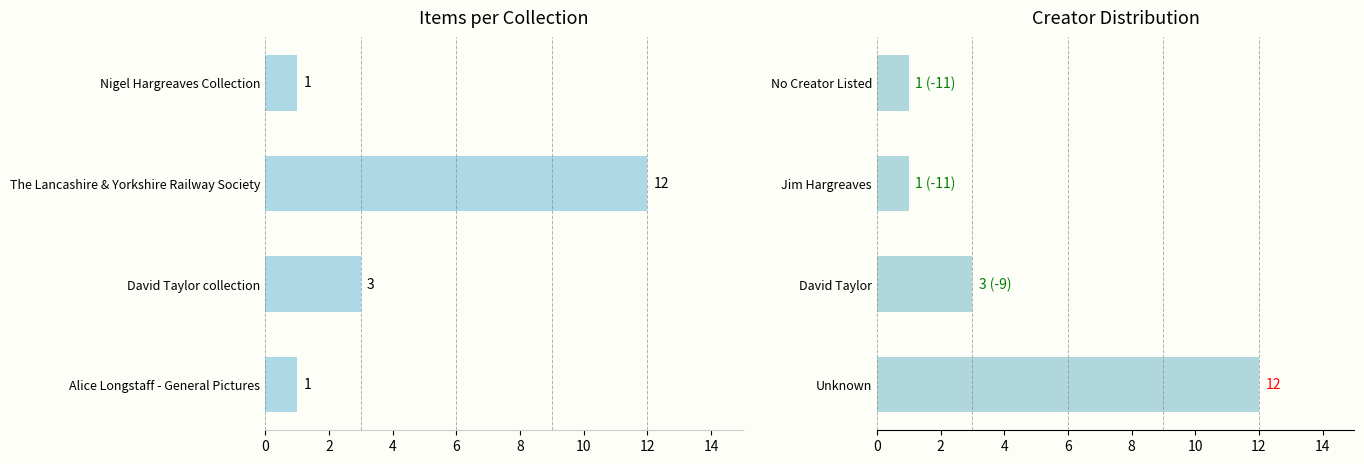

What is the change in value from Unknown to Jim Hargreaves?

-11